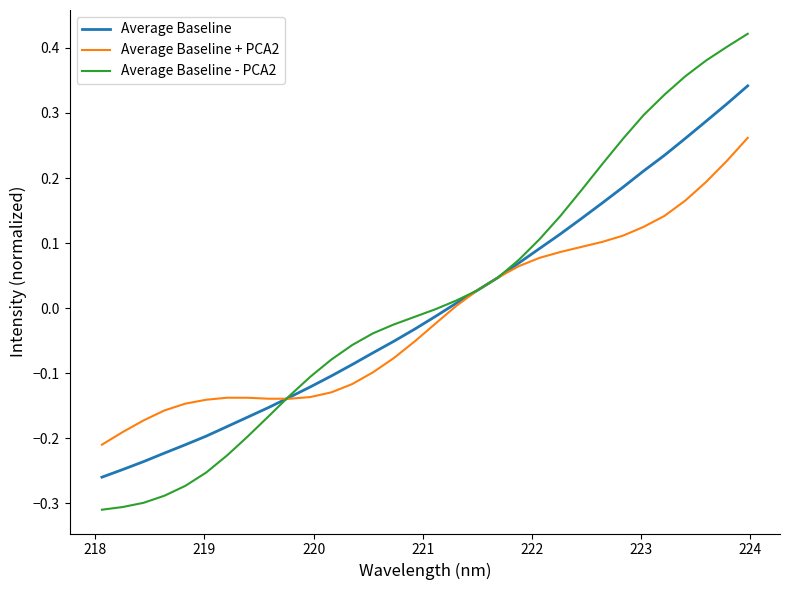

Which series has the largest range (max minus min)?

Average Baseline - PCA2